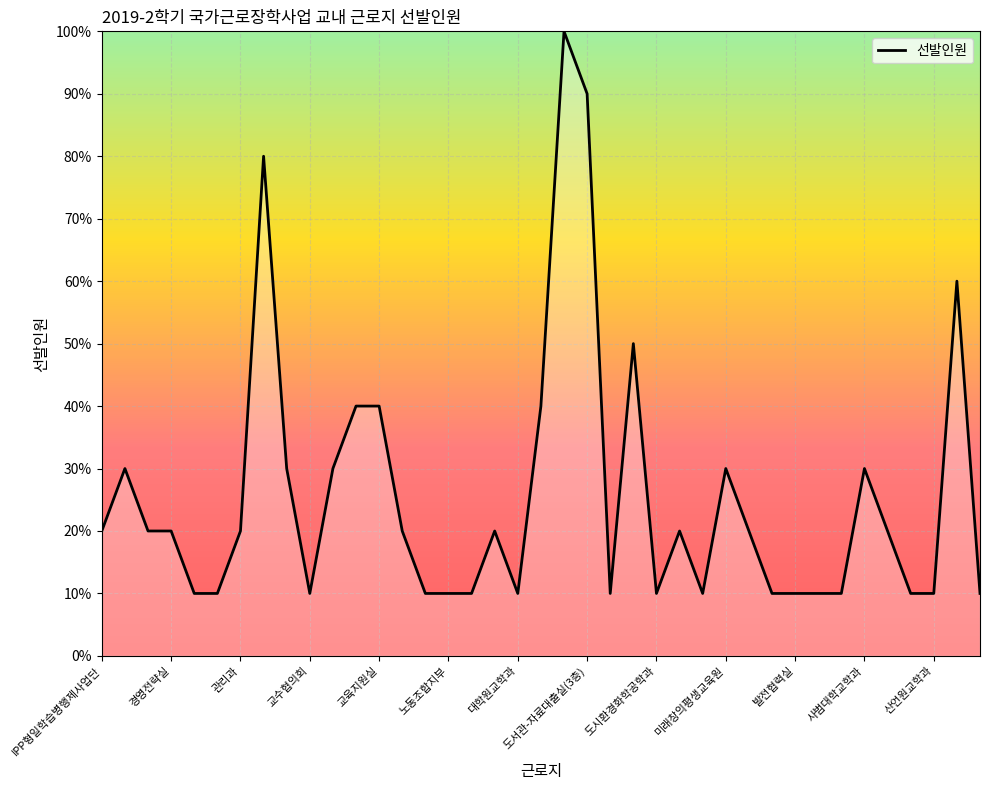

What is the difference between the maximum and minimum values?

90